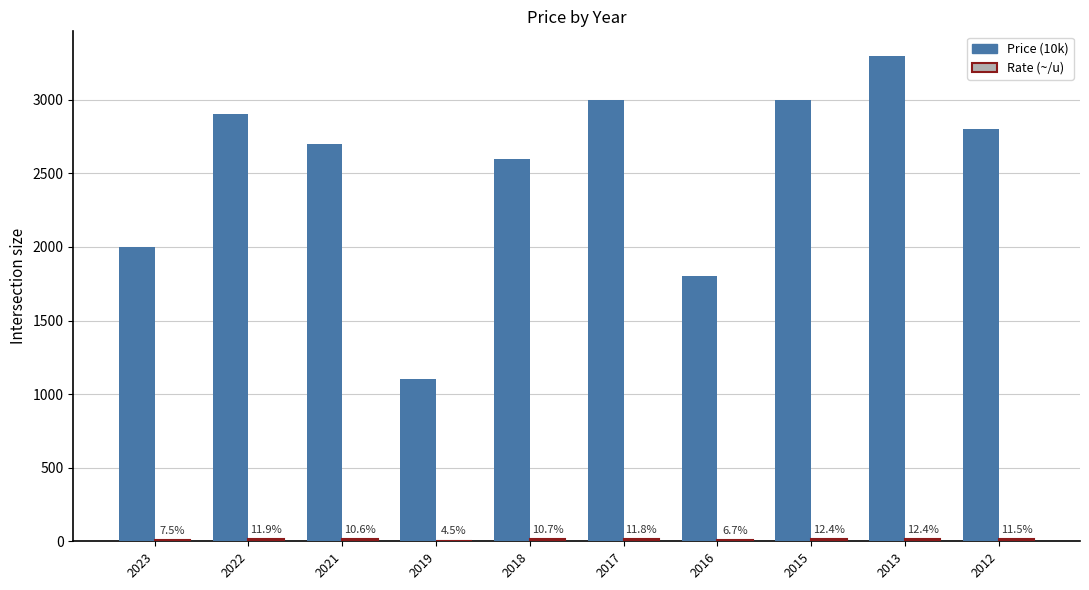

How many groups of bars are there?

10